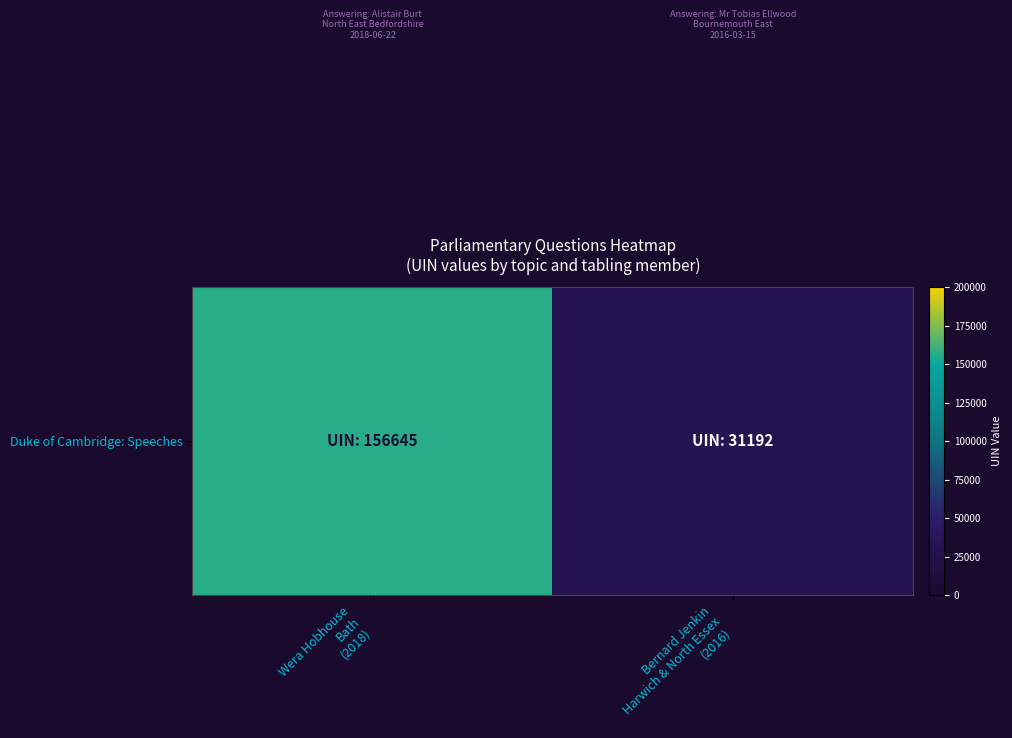

What is the approximate value at Bernard Jenkin
Harwich & North Essex
(2016), to the nearest 10?

31190